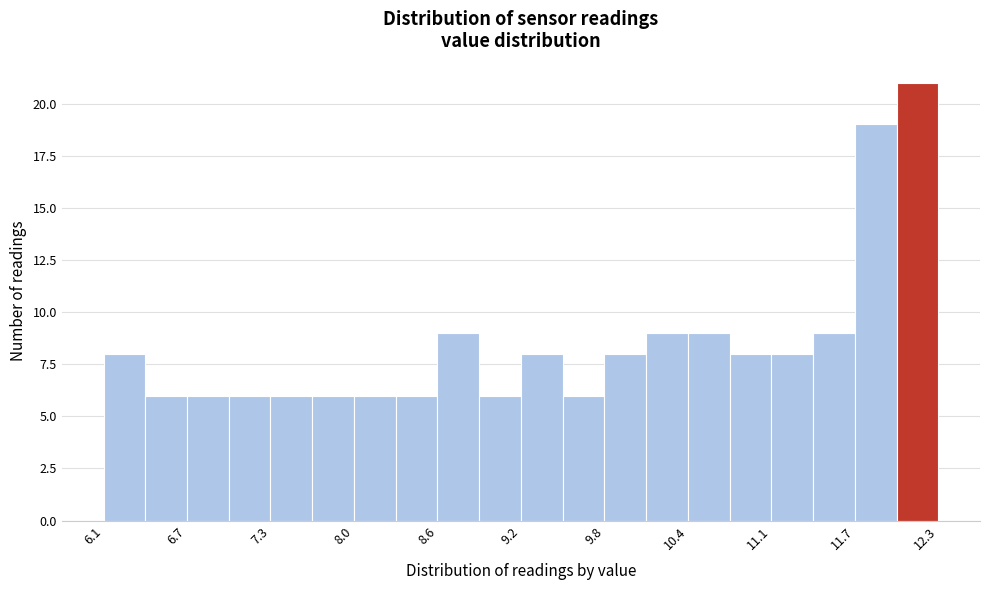

Around what value on the x-axis is the tallest bar? Give the approximate position of its centre, as read against the axis.

12.1